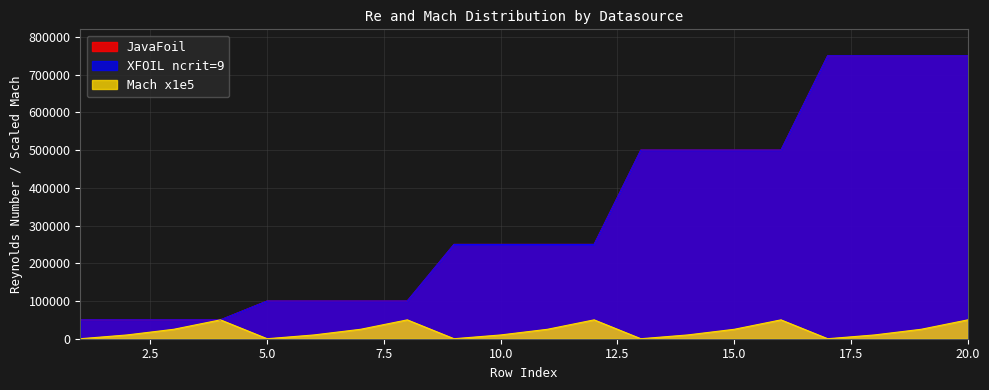

What is the difference between the highest and lowest values at 17?

750000